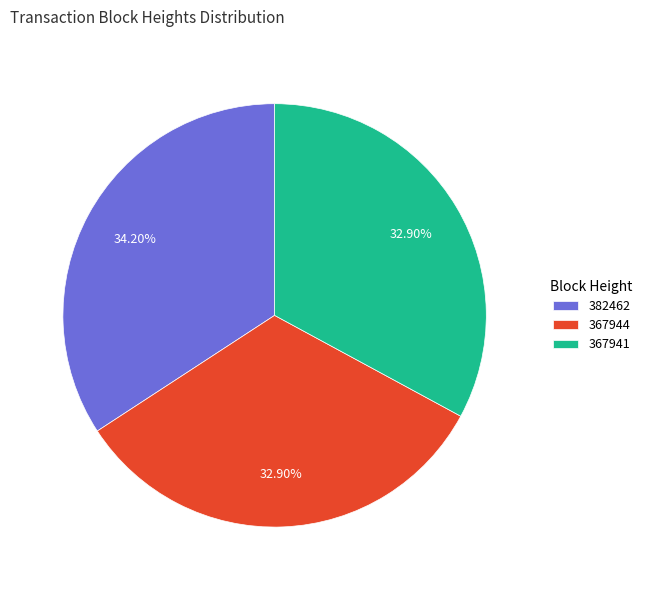

Approximately how many times larger is the value at 367941 compared to 382462?

1.0